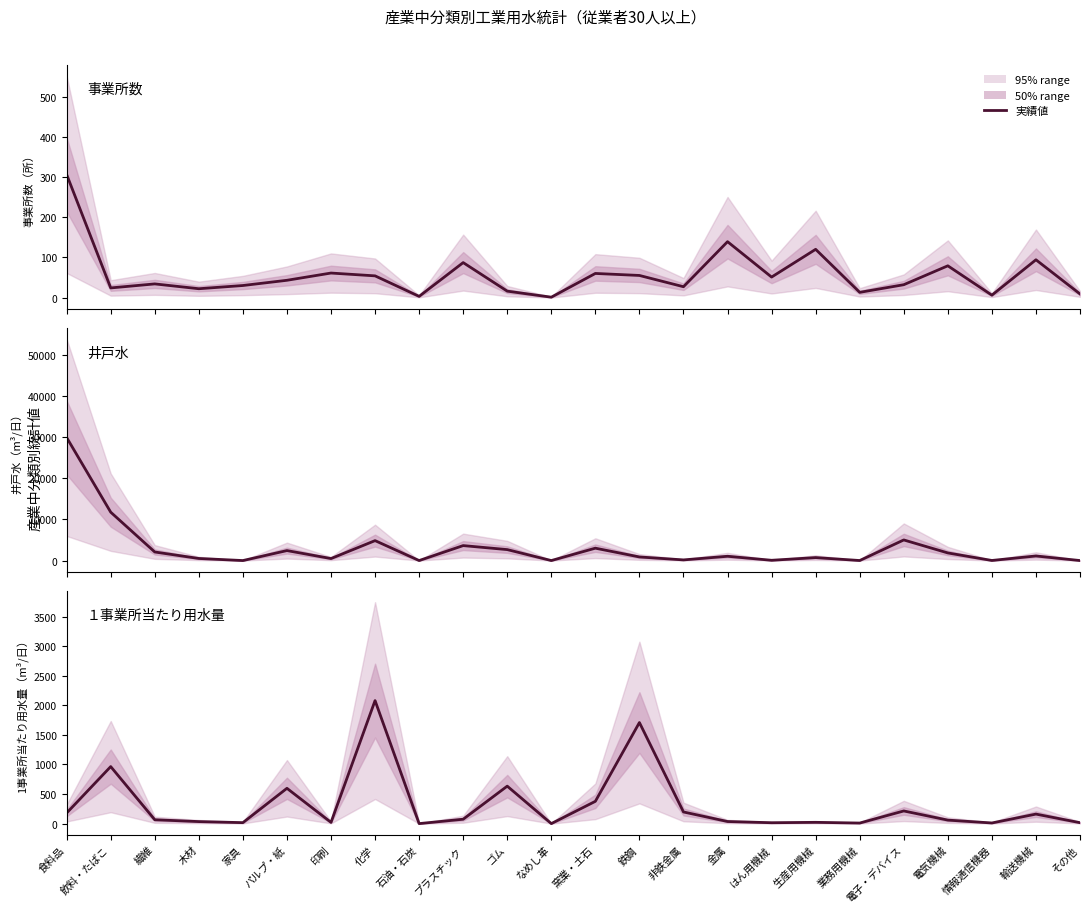

Which series ends up on top after the final intersection of 井戸水 and 事業所数?

事業所数